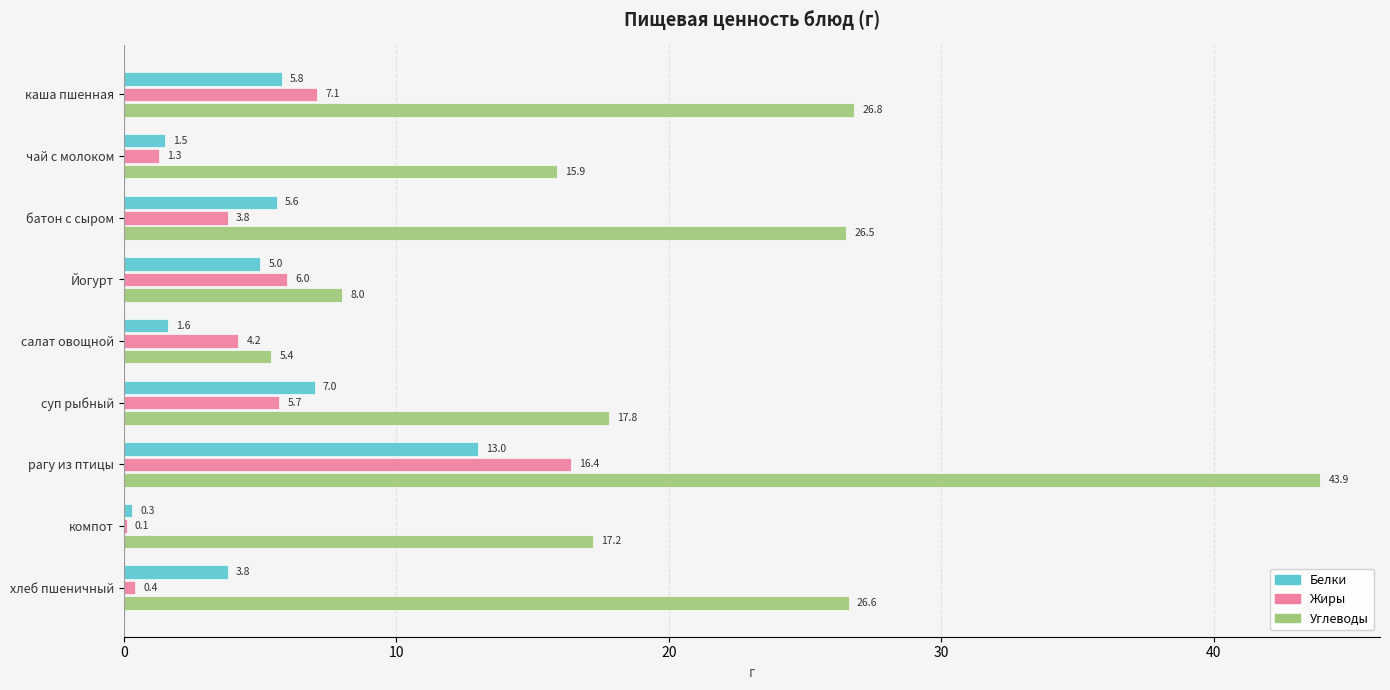

Between чай с молоком and суп рыбный, which series saw the biggest shift?

Белки